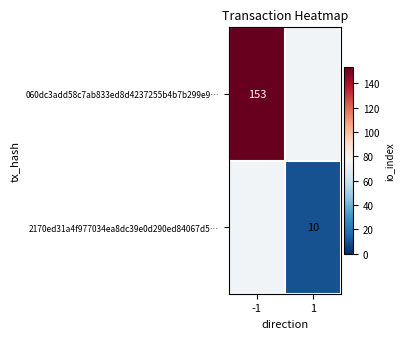

Which has a higher value, -1 or 1?

-1